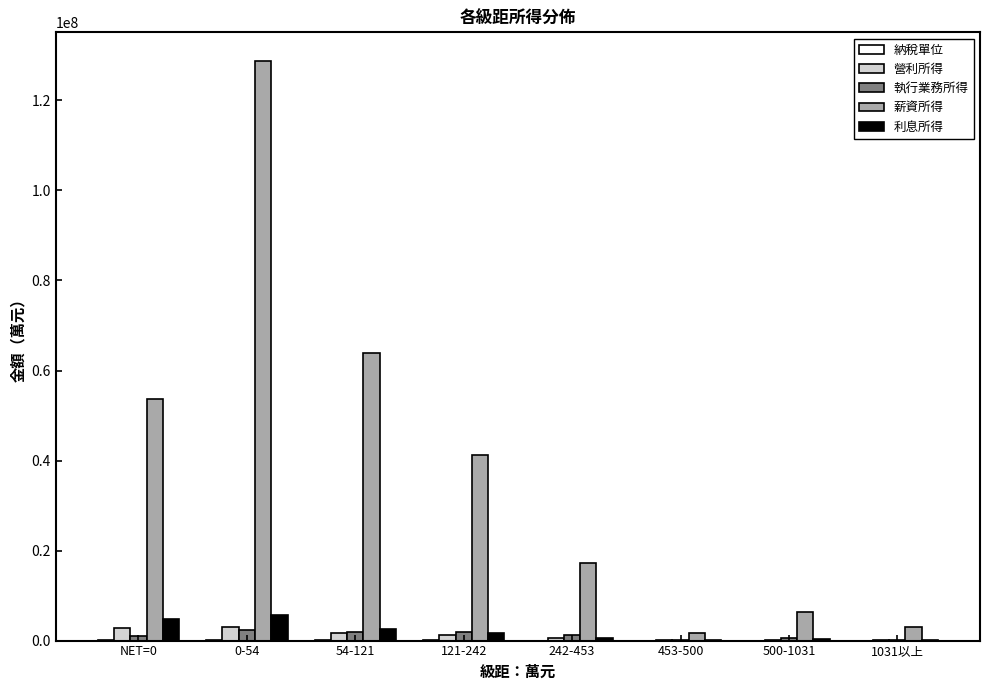

What is the sum of all 薪資所得 values?

315825206